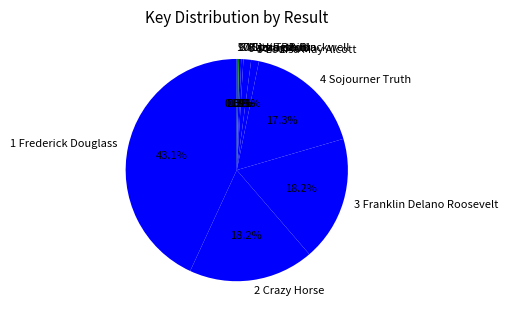

Is it true that 1 Frederick Douglass is 43% of the pie?

True